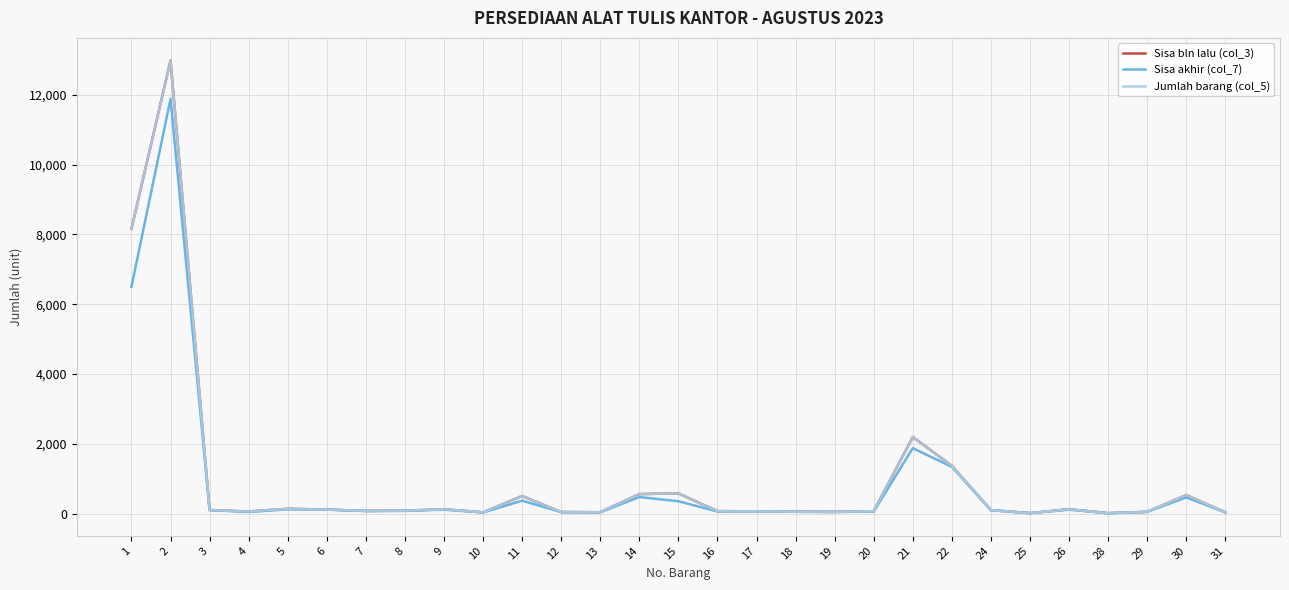

What is the difference between the highest and lowest values at 16?

11